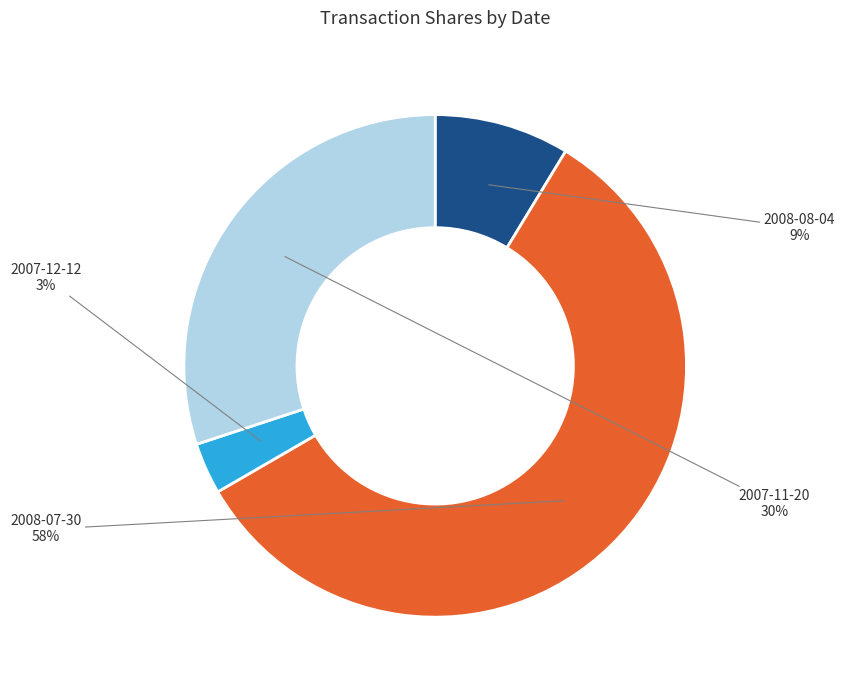

Which slice is the smallest?

2007-12-12